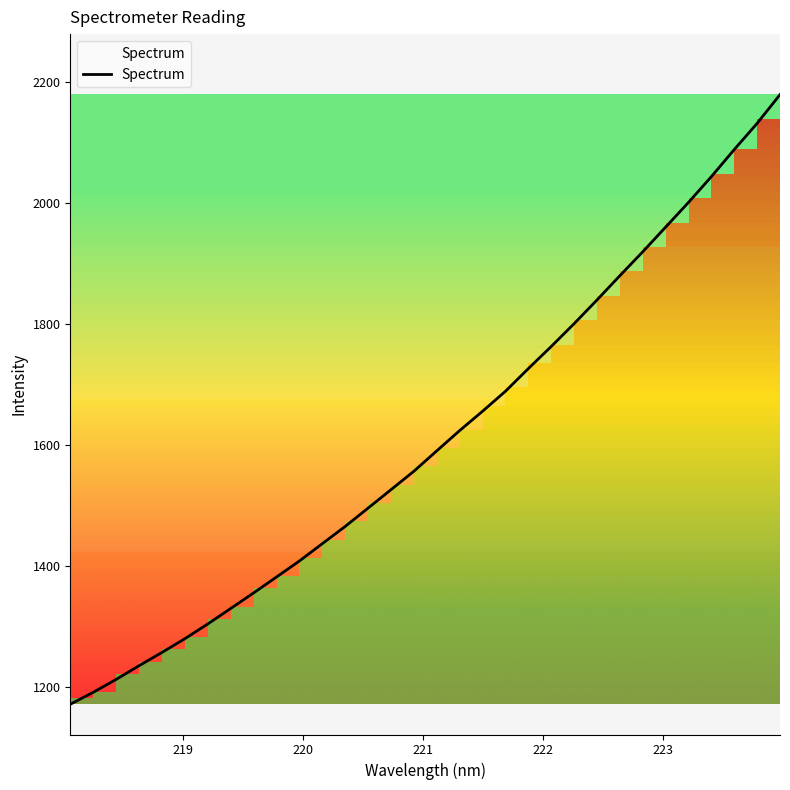

What is the greatest value displayed?

2178.7